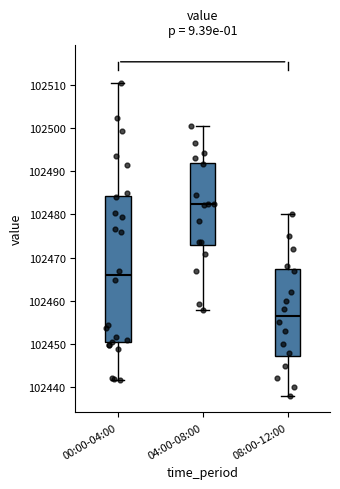

Where does the upper whisker of the box for 00:00-04:00 end on the y-axis? The values are not printed on the chart, so give them approximately, as read against the axis.

102510